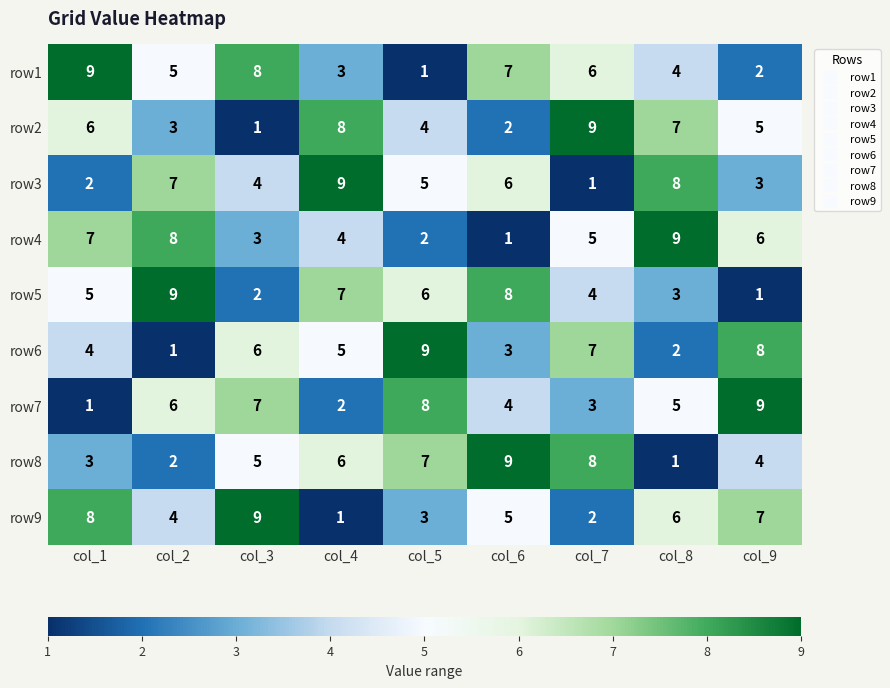

What is the highest value of the row3 series?

9